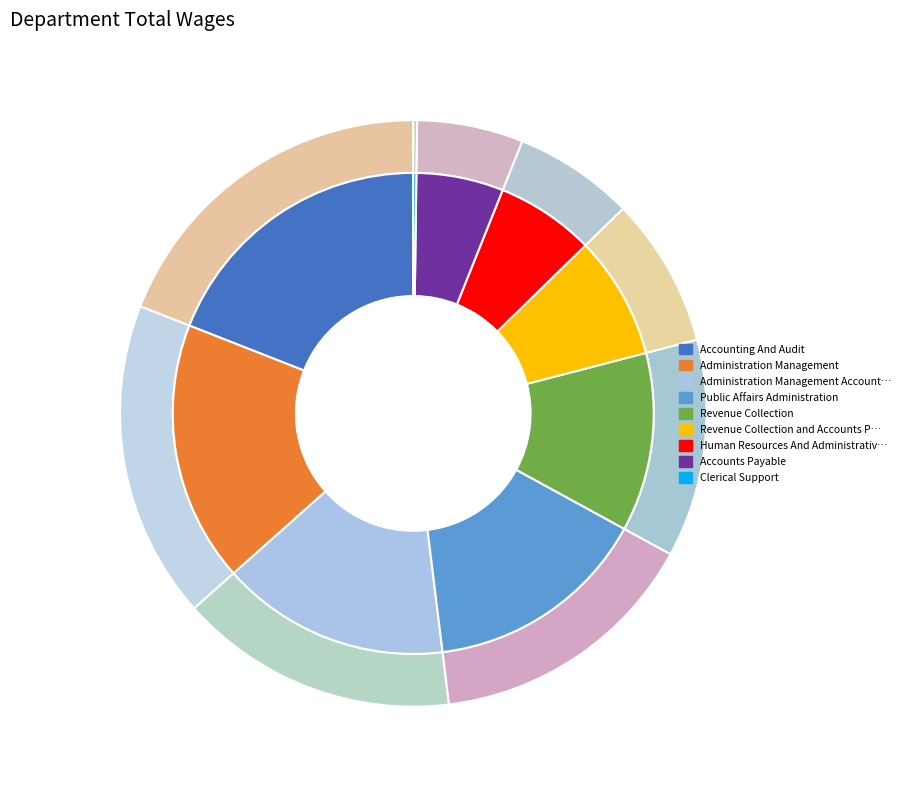

How many segments does this pie chart have?

9